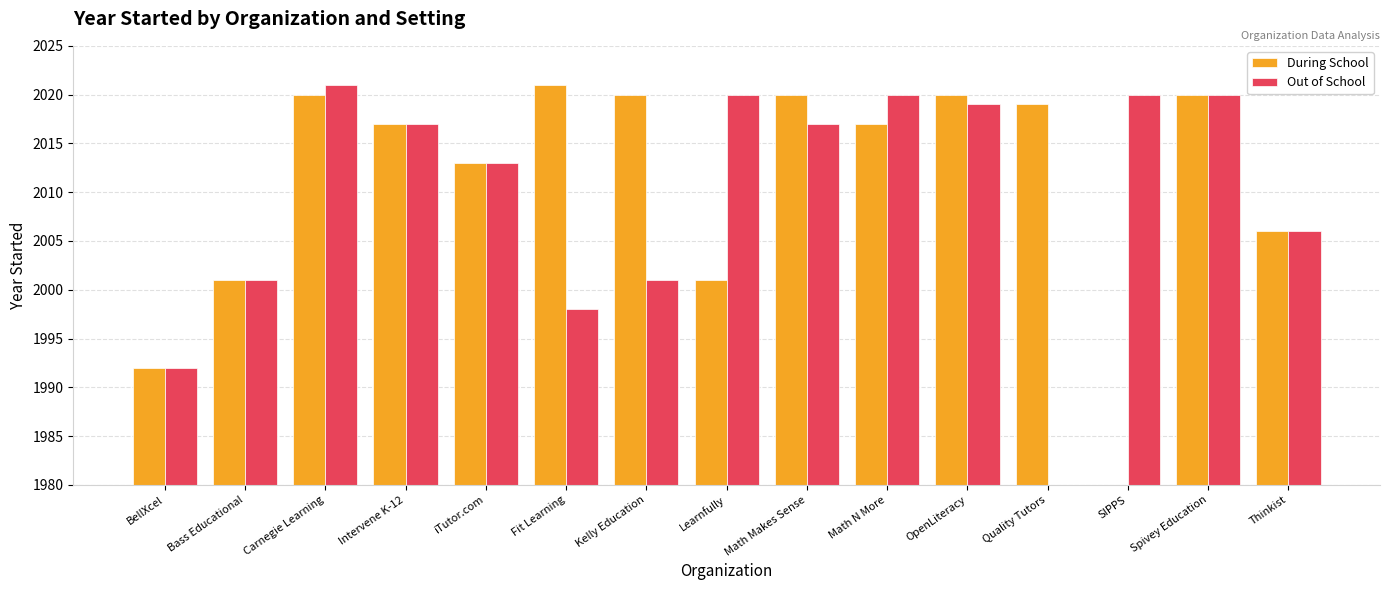

How many data points in Out of School are less than 2017?

7